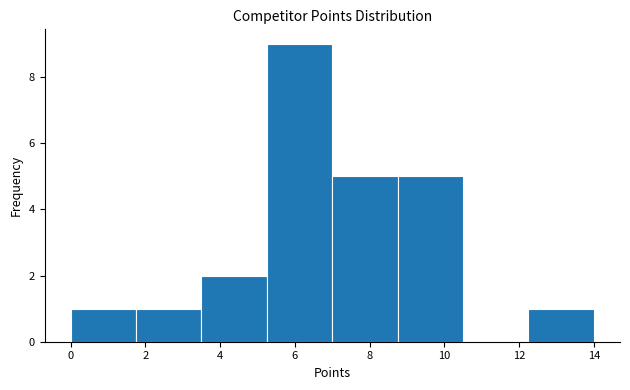

What is the height of the bar covering 12.25 to 14.00 on the x-axis? Neither the bar edges nor the heights are printed on the chart, so give them approximately, as read against the axes.

1